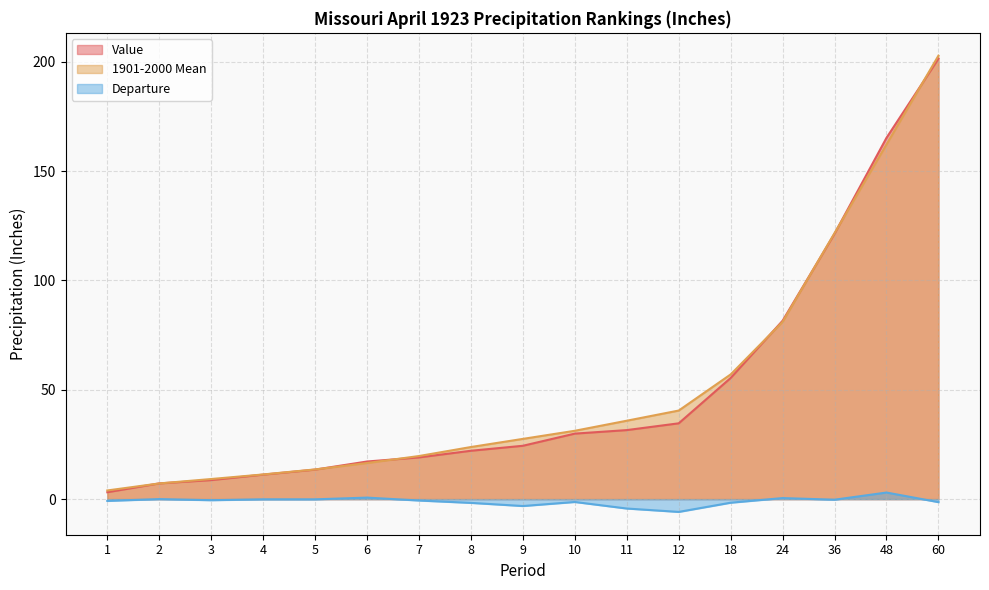

True or false: 1901-2000 Mean and Departure cross at least once.

False